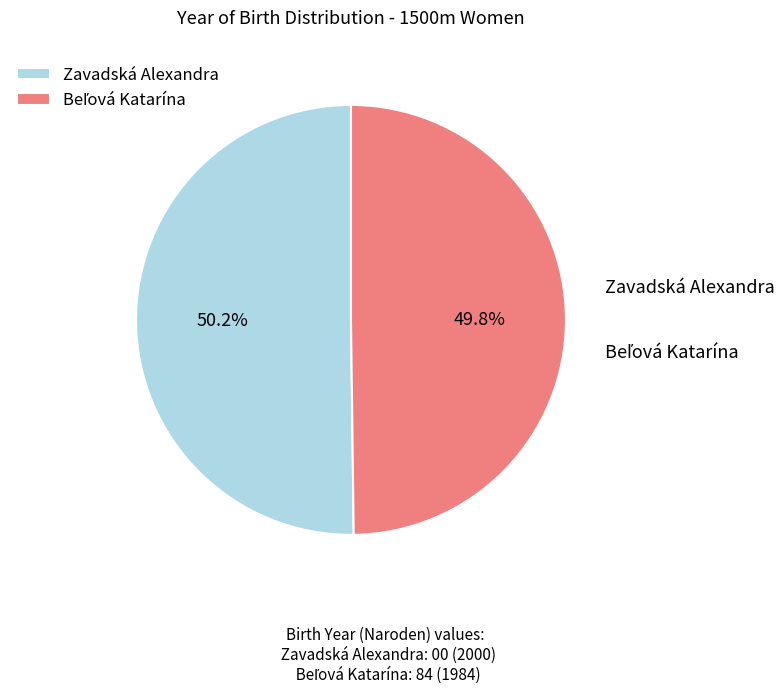

Is there any slice that represents more than half of the pie?

Yes